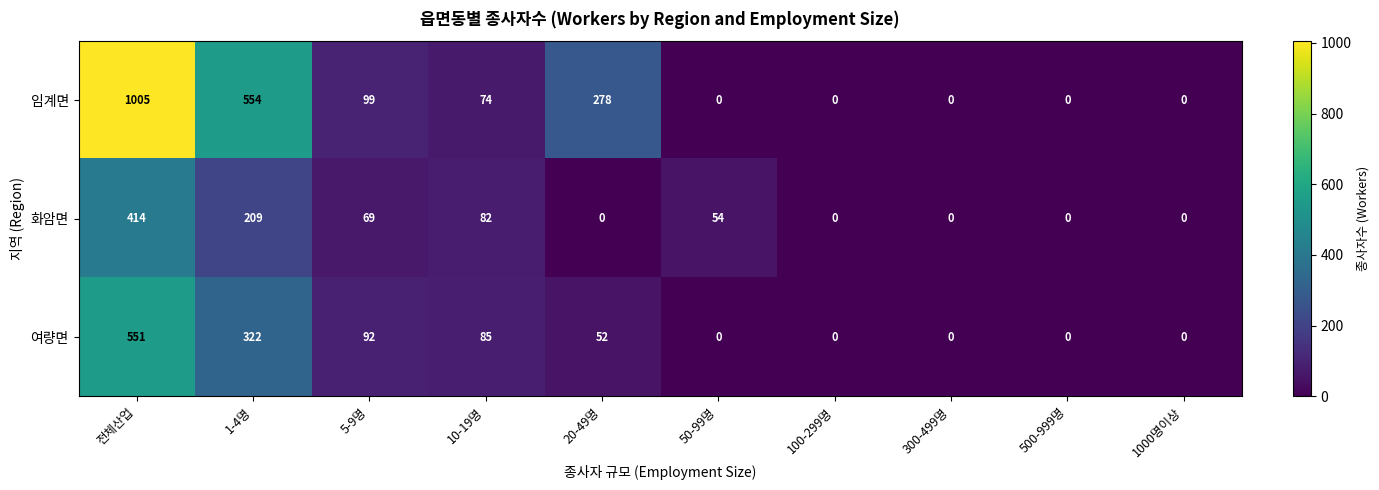

List the series in order of their overall mean, highest first.

임계면, 여량면, 화암면